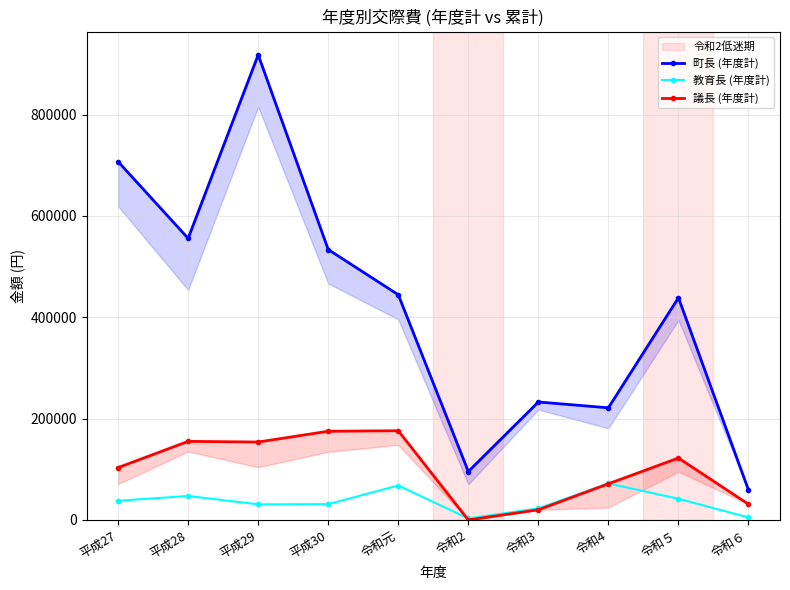

List the series in order of their overall mean, lowest first.

教育長 (年度計), 議長 (年度計), 町長 (年度計)